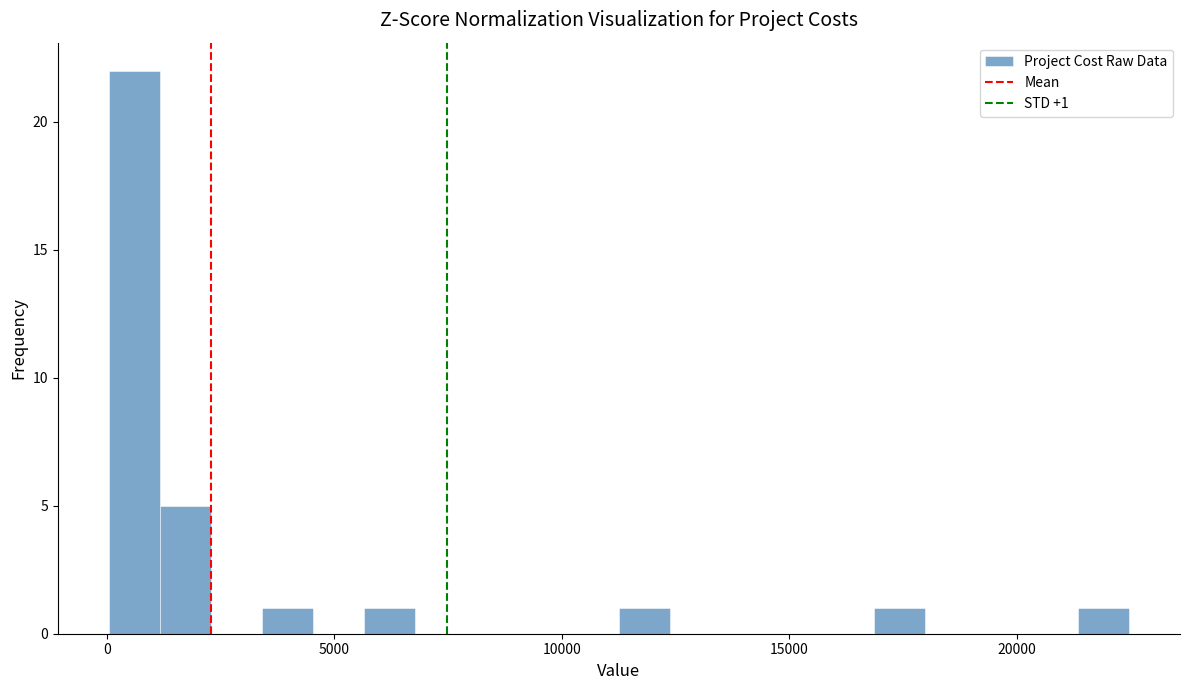

Around what value on the x-axis is the tallest bar? Give the approximate position of its centre, as read against the axis.

500